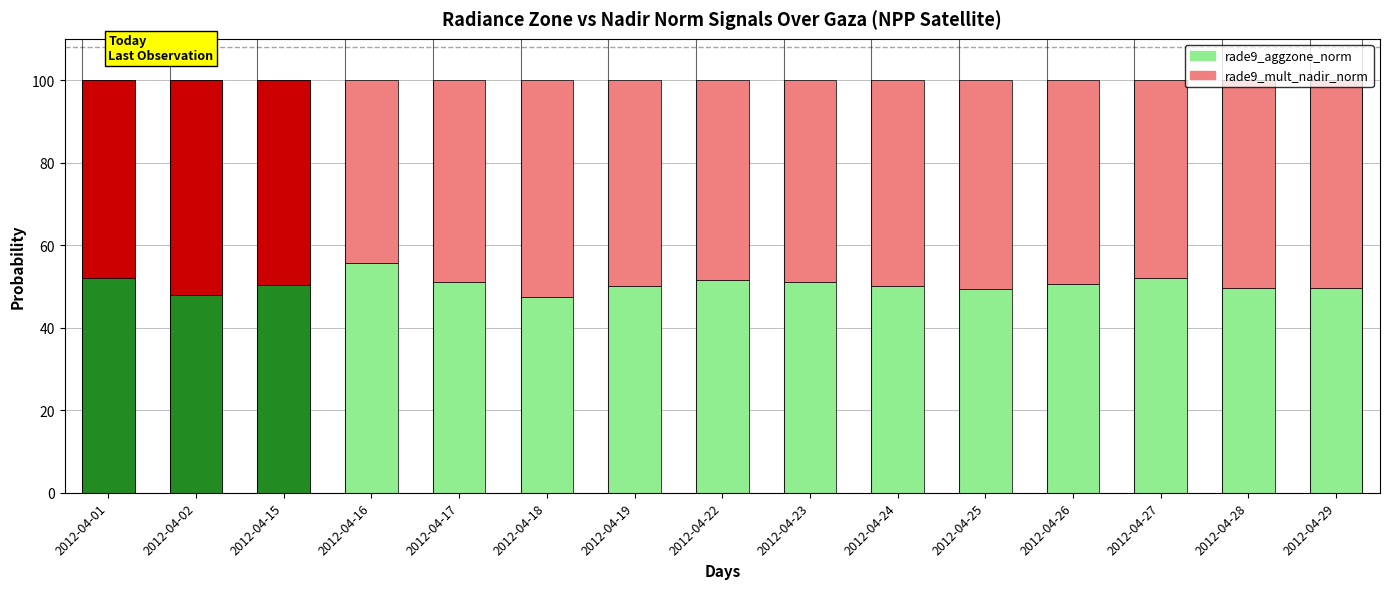

What is the sum of the rade9_mult_nadir_norm values at 2012-04-26 and 2012-04-27?

97.3